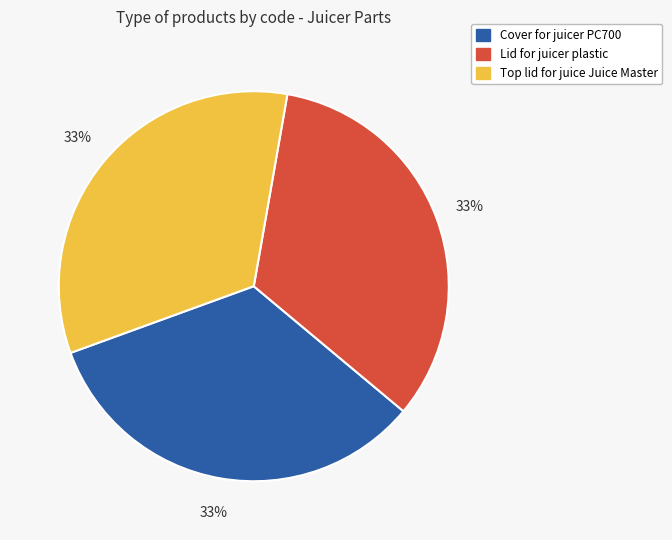

What is the ratio of the value at Lid for juicer plastic to the value at Cover for juicer PC700?

1.0